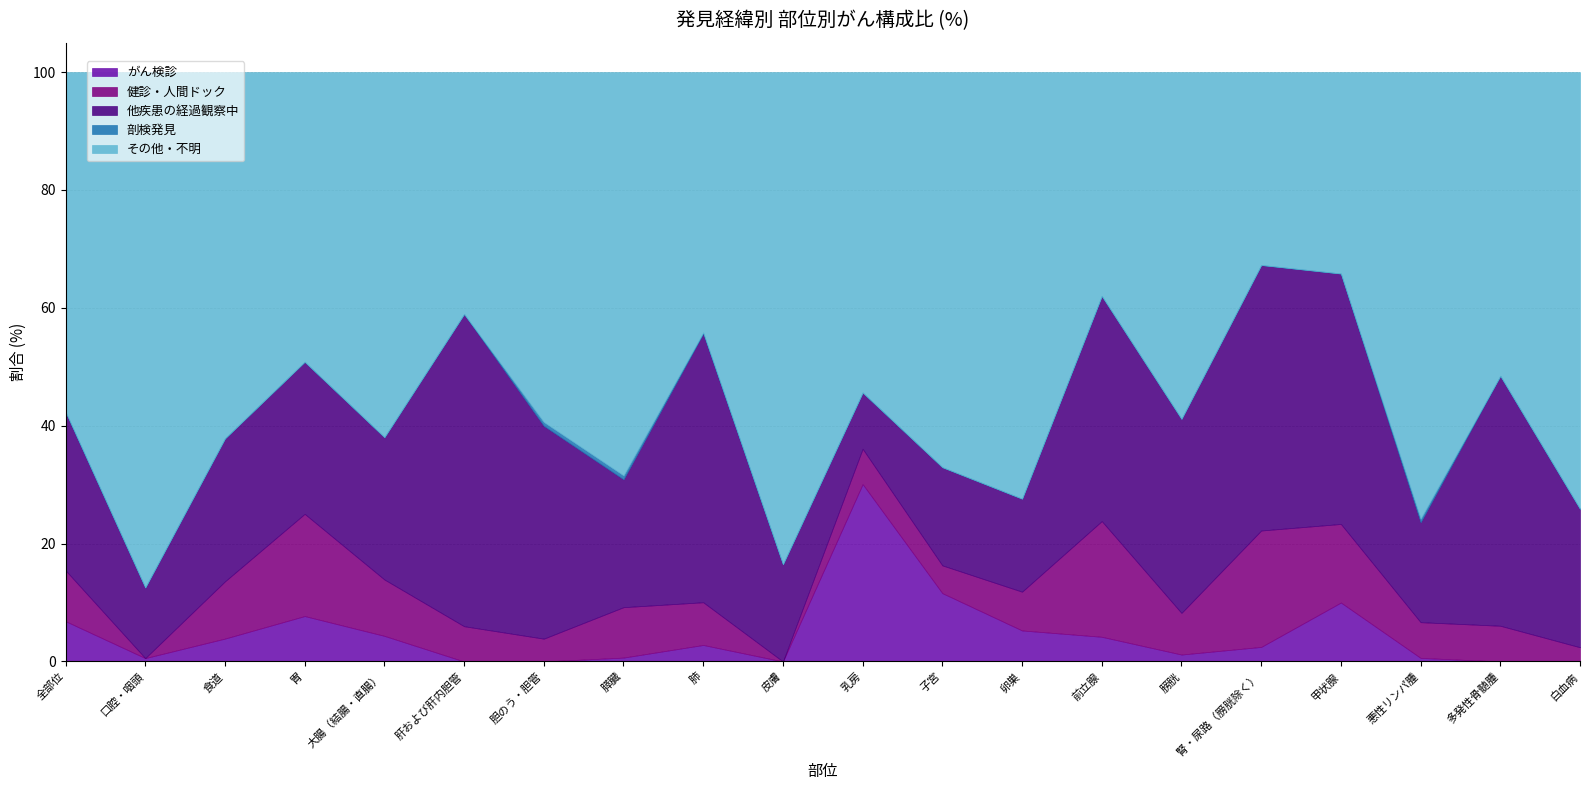

Reading left to right, what are all the values shown in this chart?

がん検診: 全部位=6.8	口腔・咽頭=0.6	食道=3.9	胃=7.7	大腸（結腸・直腸）=4.3	肝および肝内胆管=0.0	胆のう・胆管=0.0	膵臓=0.7	肺=2.8	皮膚=0.0	乳房=30.1	子宮=11.6	卵巣=5.3	前立腺=4.2	膀胱=1.2	腎・尿路（膀胱除く）=2.5	甲状腺=10.0	悪性リンパ腫=0.6	多発性骨髄腫=0.0	白血病=0.0
健診・人間ドック: 全部位=8.6	口腔・咽頭=0.0	食道=9.7	胃=17.3	大腸（結腸・直腸）=9.6	肝および肝内胆管=6.0	胆のう・胆管=3.9	膵臓=8.6	肺=7.2	皮膚=0.0	乳房=6.0	子宮=4.7	卵巣=6.6	前立腺=19.6	膀胱=7.1	腎・尿路（膀胱除く）=19.8	甲状腺=13.3	悪性リンパ腫=6.1	多発性骨髄腫=6.1	白血病=2.4
他疾患の経過観察中: 全部位=26.9	口腔・咽頭=12.0	食道=24.3	胃=25.8	大腸（結腸・直腸）=24.2	肝および肝内胆管=53.0	胆のう・胆管=36.1	膵臓=21.7	肺=45.6	皮膚=16.5	乳房=9.6	子宮=16.7	卵巣=15.8	前立腺=38.2	膀胱=32.9	腎・尿路（膀胱除く）=45.1	甲状腺=42.5	悪性リンパ腫=17.0	多発性骨髄腫=42.4	白血病=23.5
剖検発見: 全部位=0.1	口腔・咽頭=0.0	食道=0.0	胃=0.0	大腸（結腸・直腸）=0.0	肝および肝内胆管=0.0	胆のう・胆管=0.6	膵臓=0.7	肺=0.2	皮膚=0.0	乳房=0.0	子宮=0.0	卵巣=0.0	前立腺=0.0	膀胱=0.0	腎・尿路（膀胱除く）=0.0	甲状腺=0.0	悪性リンパ腫=0.6	多発性骨髄腫=0.0	白血病=0.0
その他・不明: 全部位=57.6	口腔・咽頭=87.4	食道=62.1	胃=49.1	大腸（結腸・直腸）=61.9	肝および肝内胆管=41.0	胆のう・胆管=59.4	膵臓=68.4	肺=44.2	皮膚=83.5	乳房=54.4	子宮=67.0	卵巣=72.4	前立腺=38.0	膀胱=58.8	腎・尿路（膀胱除く）=32.7	甲状腺=34.2	悪性リンパ腫=75.8	多発性骨髄腫=51.5	白血病=74.1